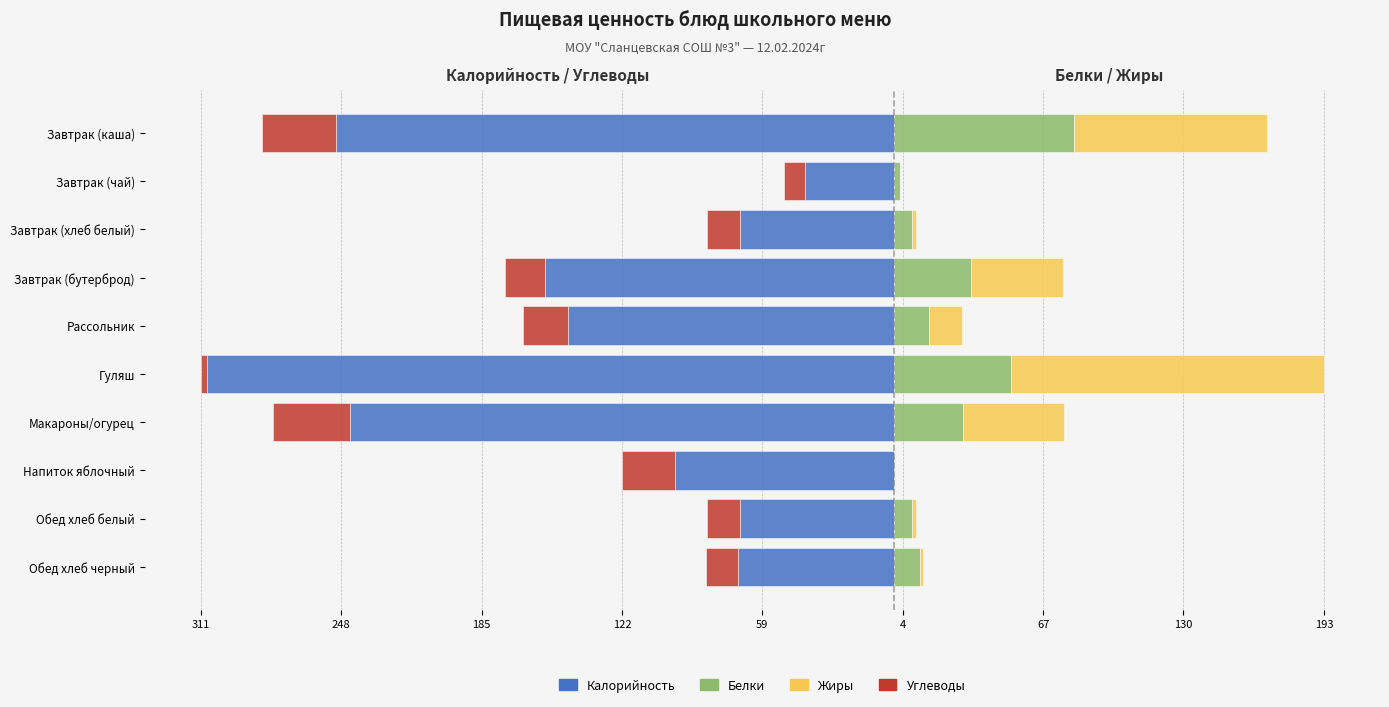

Is the value of Калорийность at Макароны/огурец greater than the value of Жиры at Макароны/огурец?

No